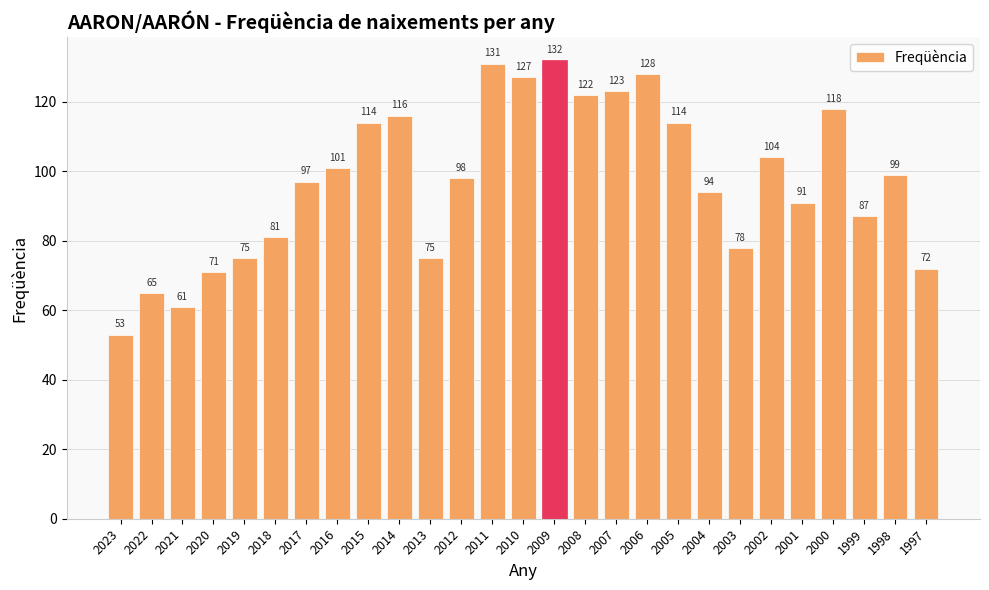

The value at 2014 is 187. True or false?

False